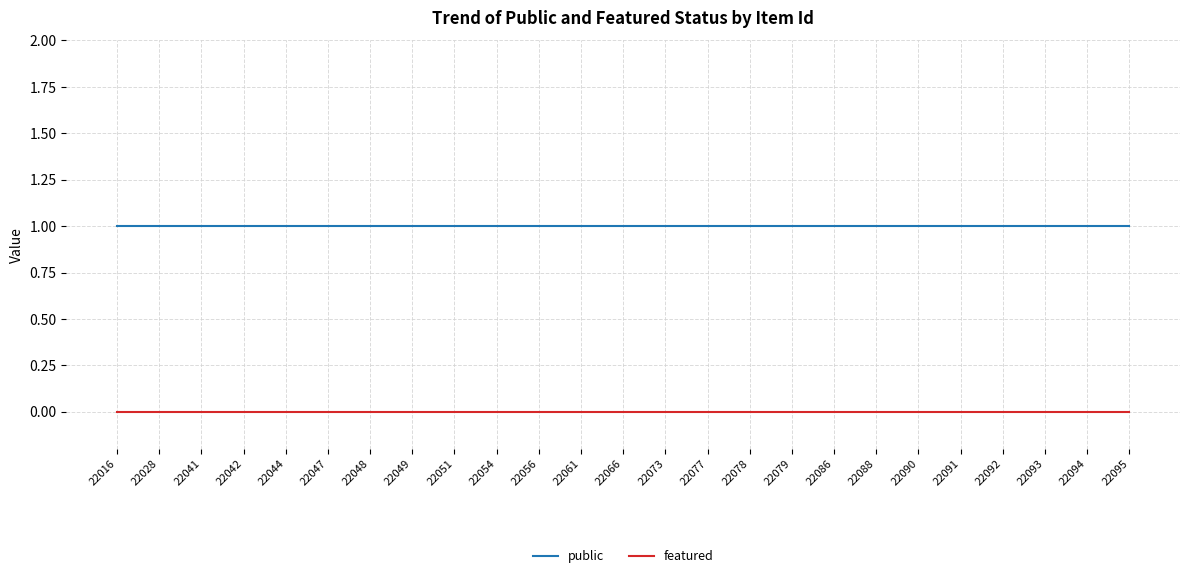

Is the value of featured at 22095 greater than the value of public at 22090?

No